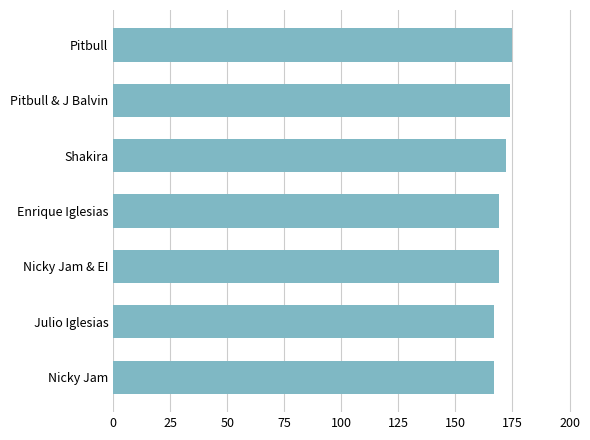

What is the sum of all values?

1193